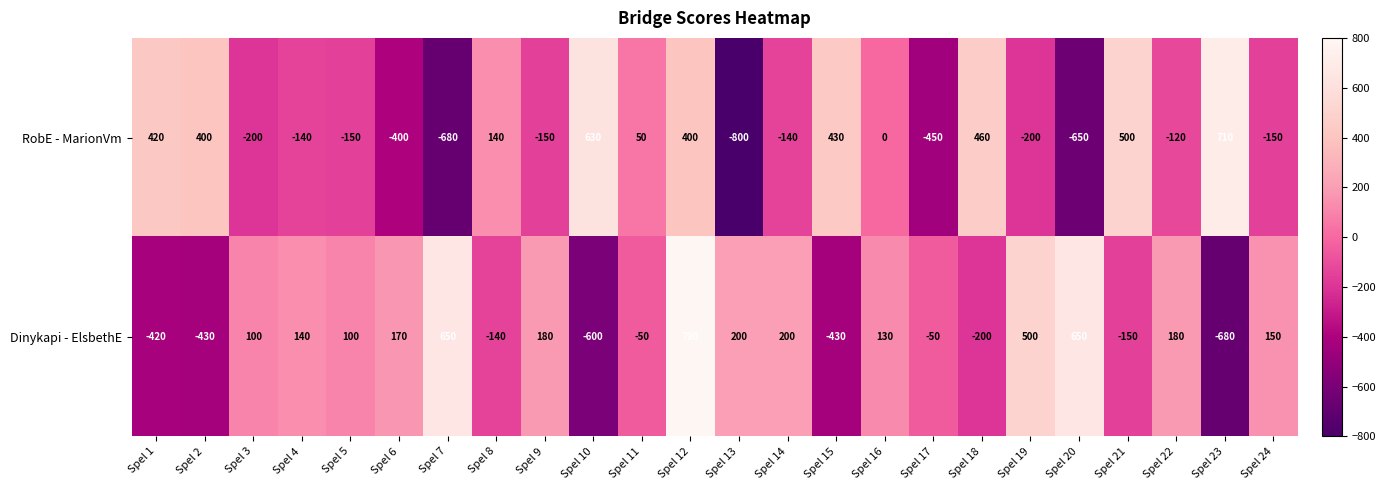

Rank the series at Spel 8 from highest to lowest value.

RobE - MarionVm, Dinykapi - ElsbethE